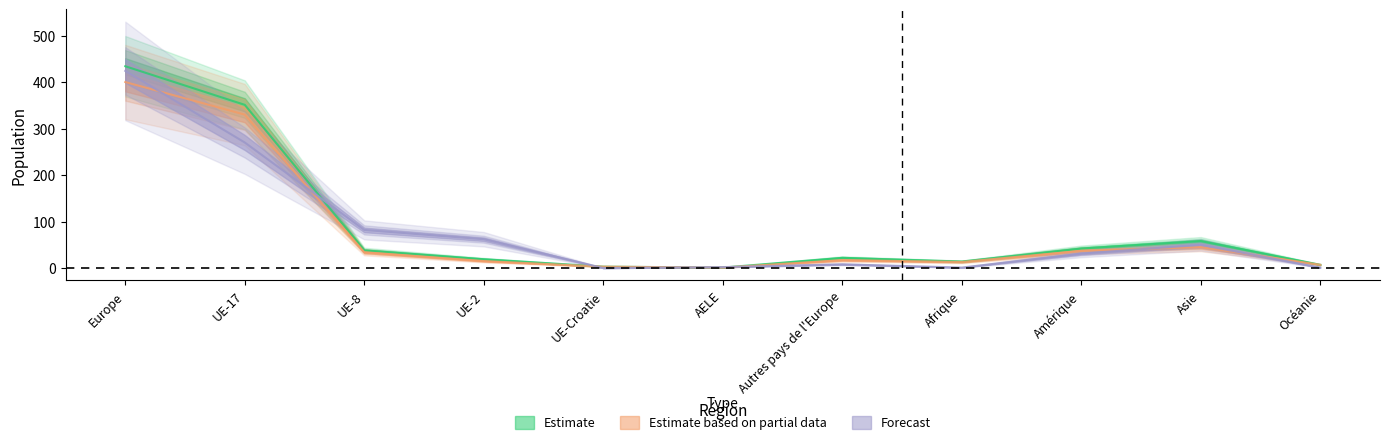

How many values in the Estimate based on partial data series exceed 17?

5